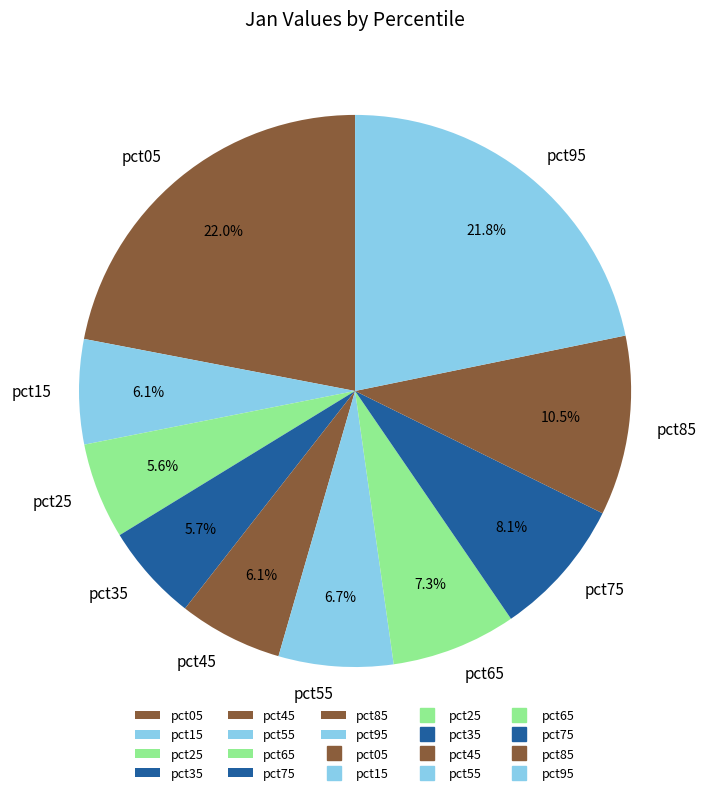

Count the number of slices in the pie.

10